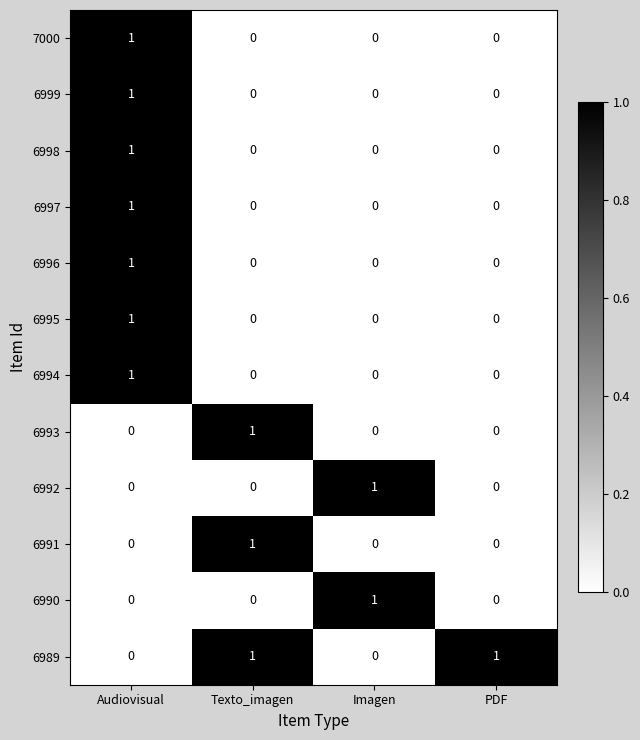

How many 6995 values are between 0 and 1?

4